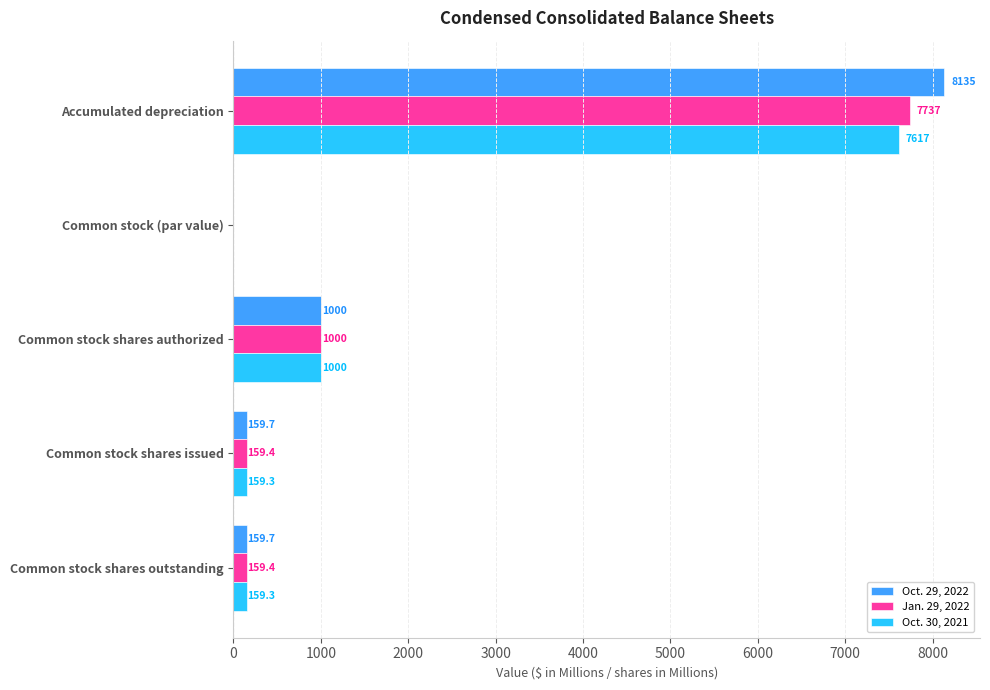

The value of Oct. 29, 2022 at Common stock shares authorized is 1674.1. True or false?

False